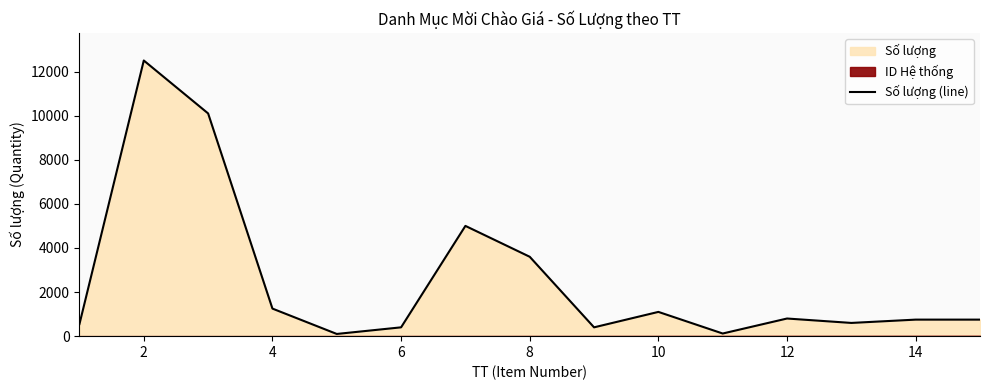

What is the sum of all values?

38020